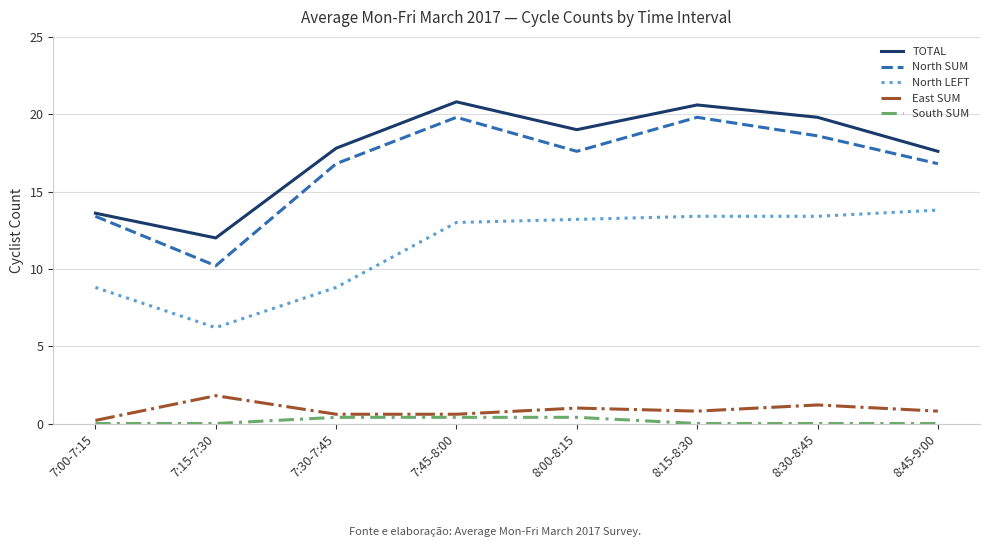

Is it true that East SUM equals 1.8 at 7:15-7:30?

True